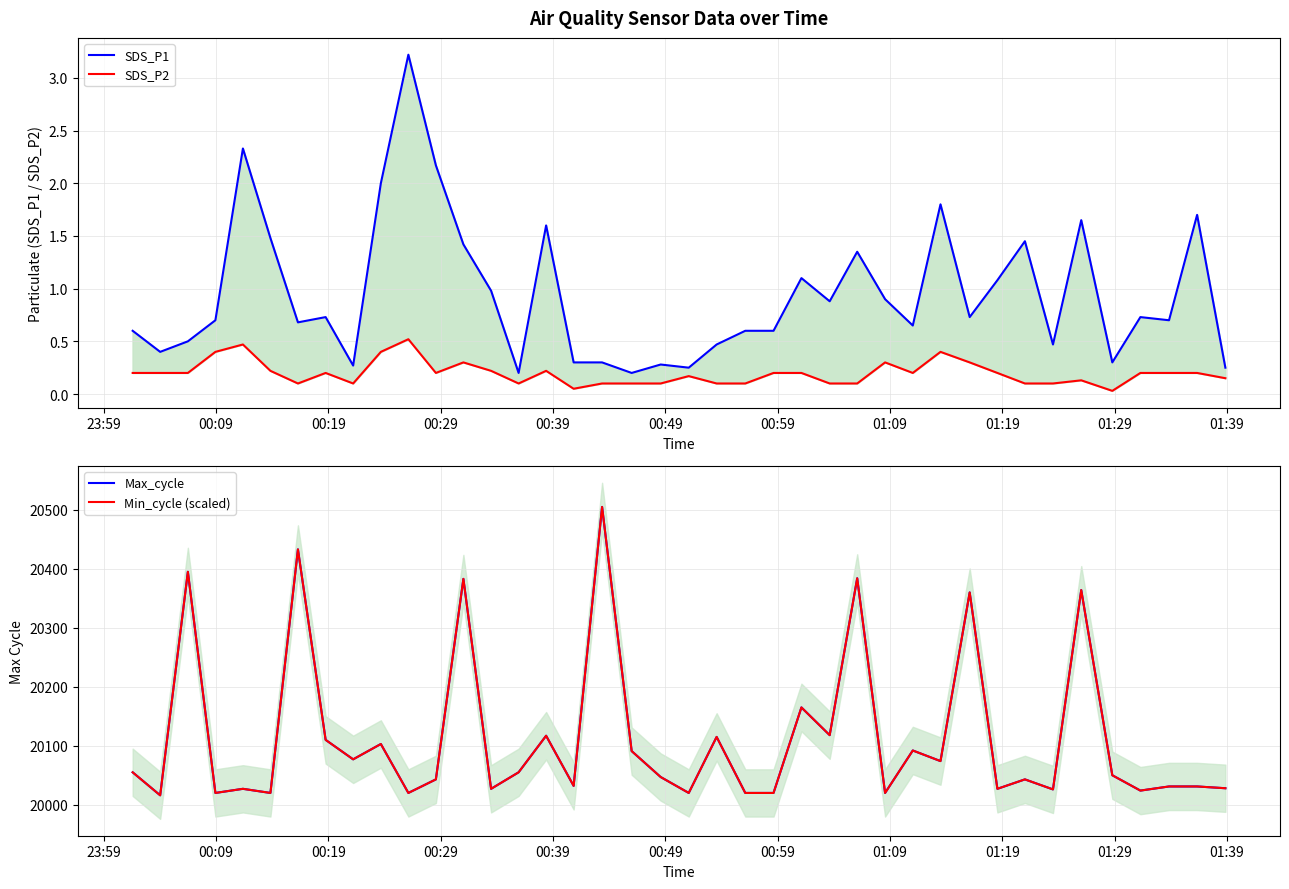

How many lines are shown in the chart?

4